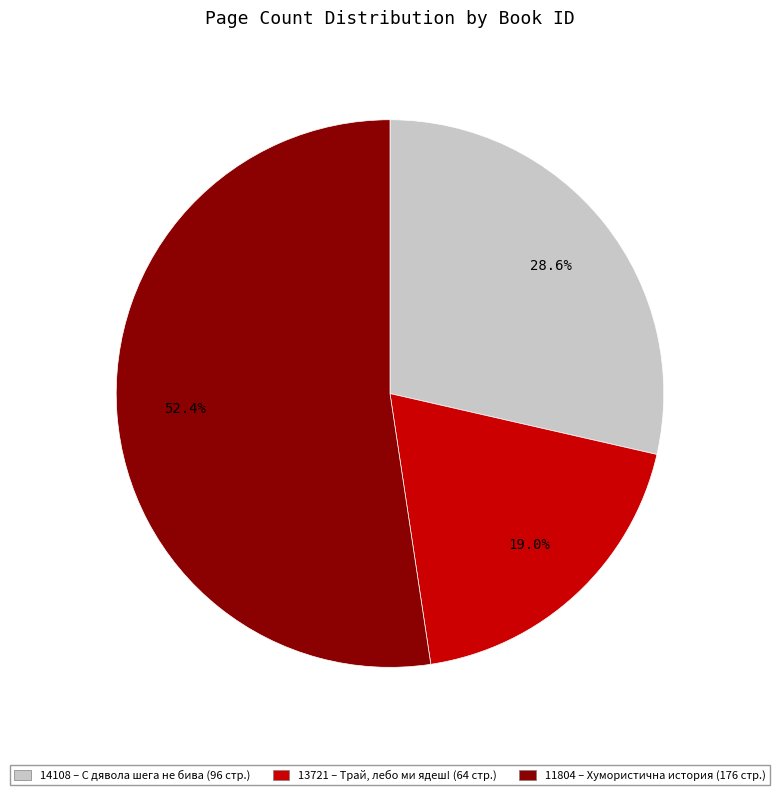

The 13721 slice represents 19% of the pie. True or false?

True